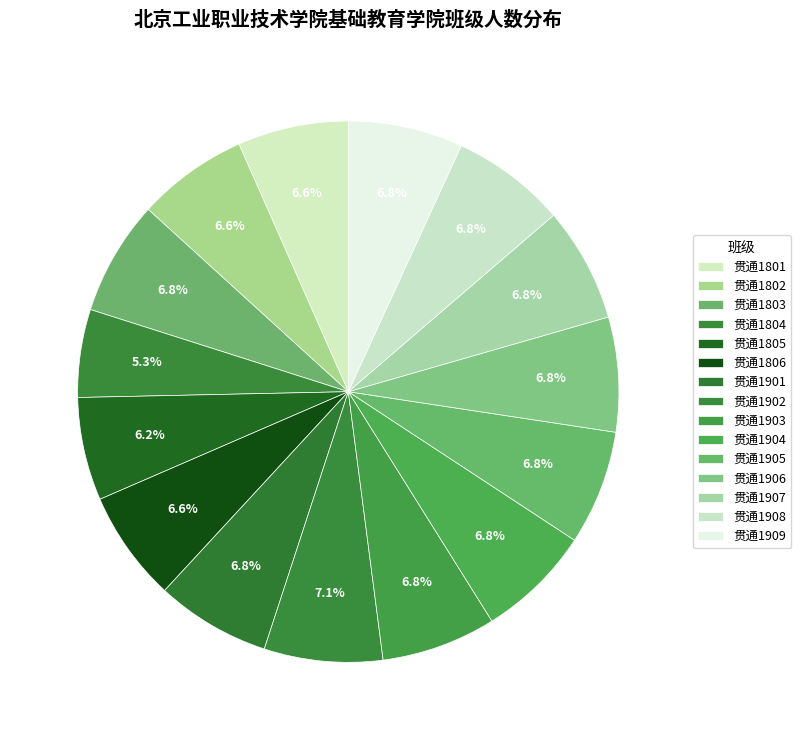

Count the number of slices in the pie.

15